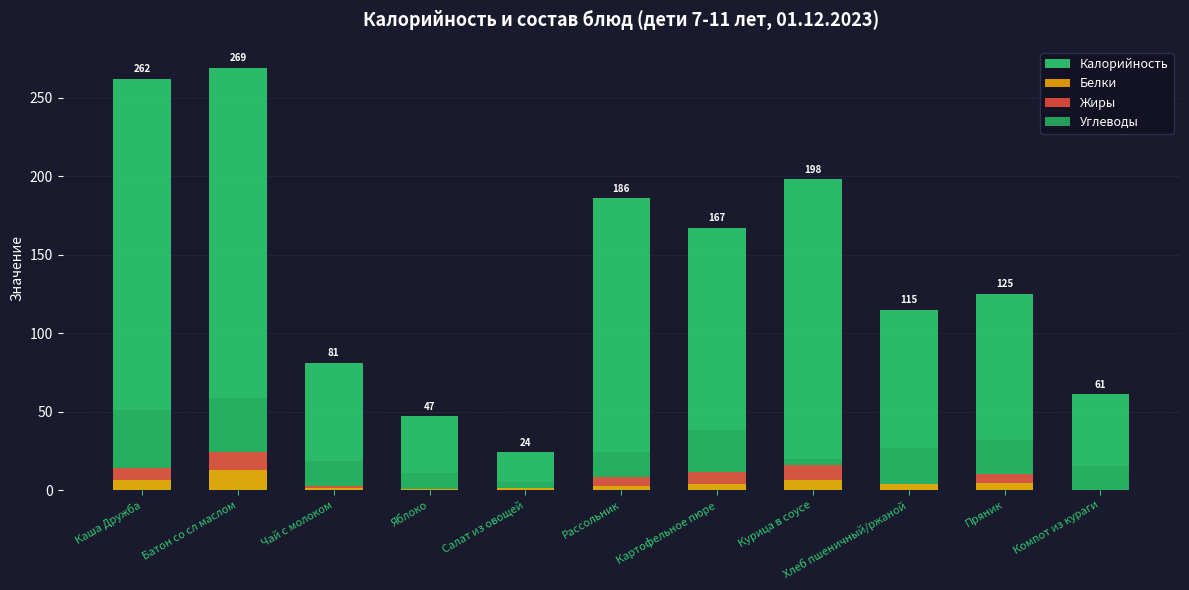

At Пряник, list the series in order from smallest to largest.

Белки, Жиры, Углеводы, Калорийность